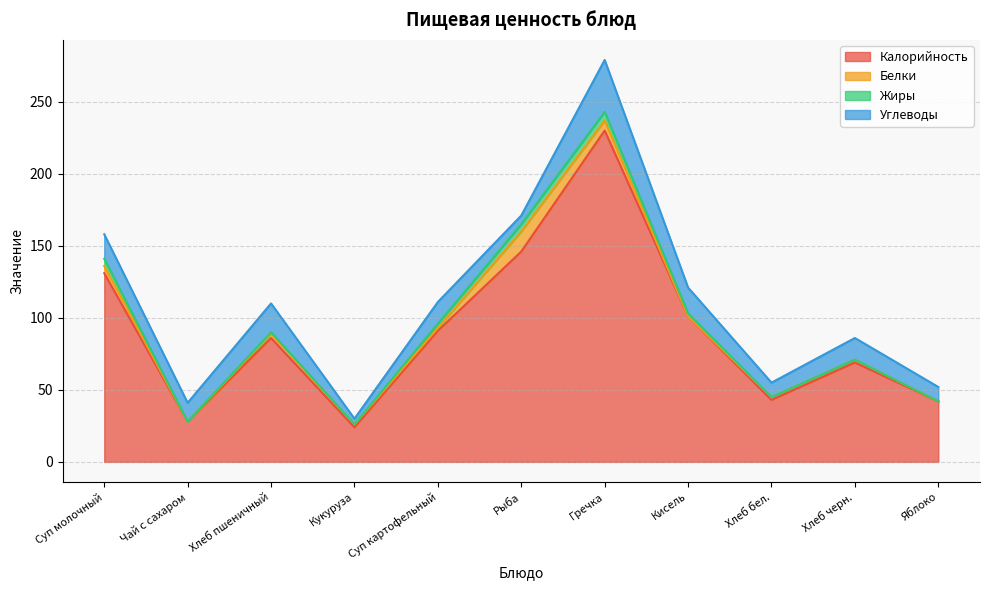

True or false: Калорийность and Белки intersect in this chart.

False